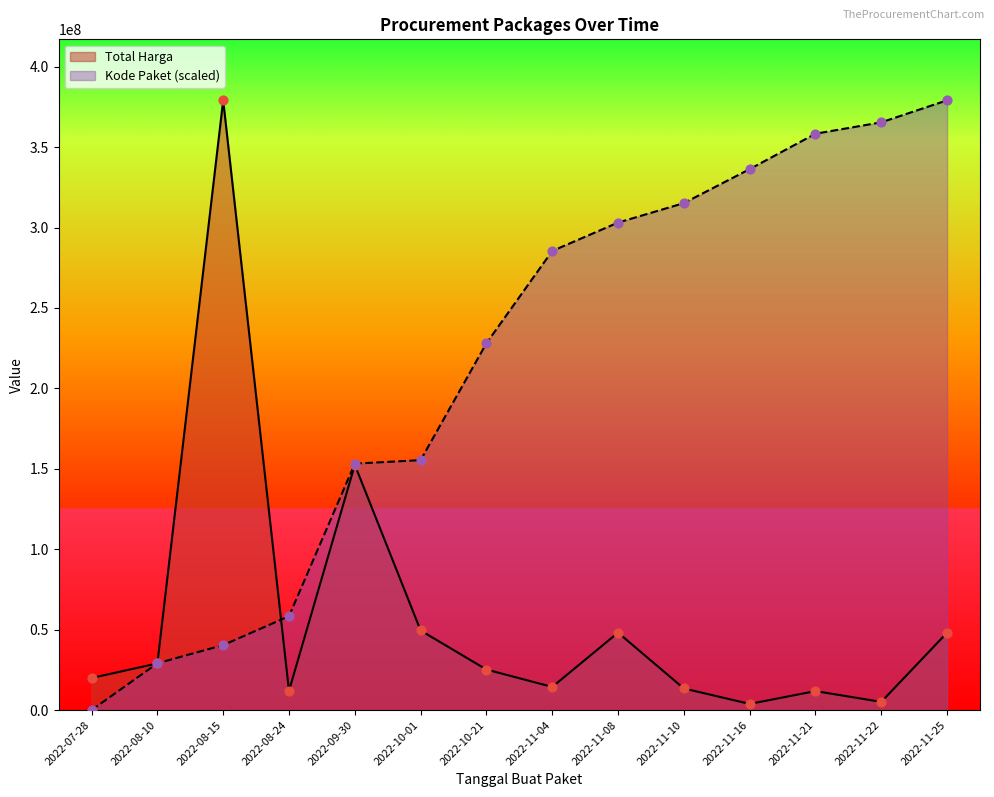

Which series reaches the maximum Y coordinate?

Total Harga